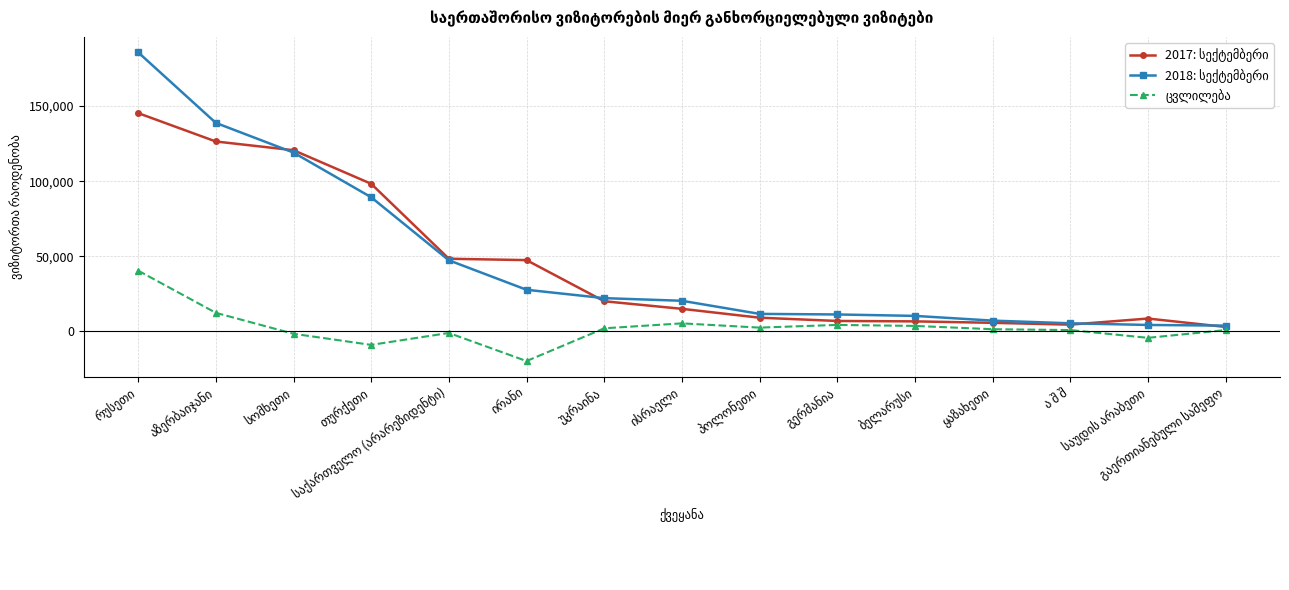

At how many categories does at least one series exceed 108273?

3